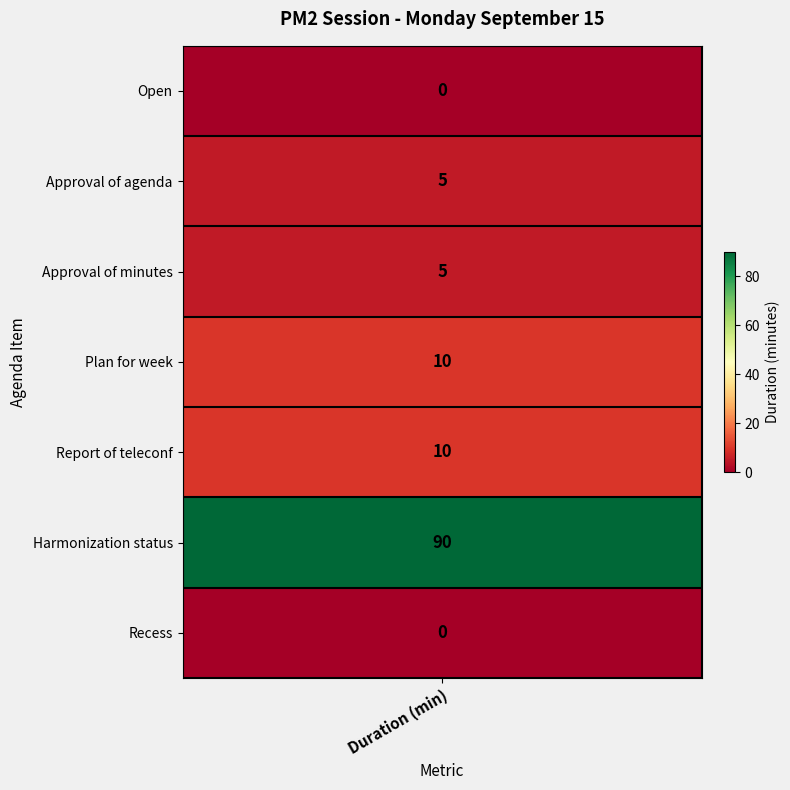

Is the value of Open at 3 greater than the value of Approval of the minutes at 5?

No